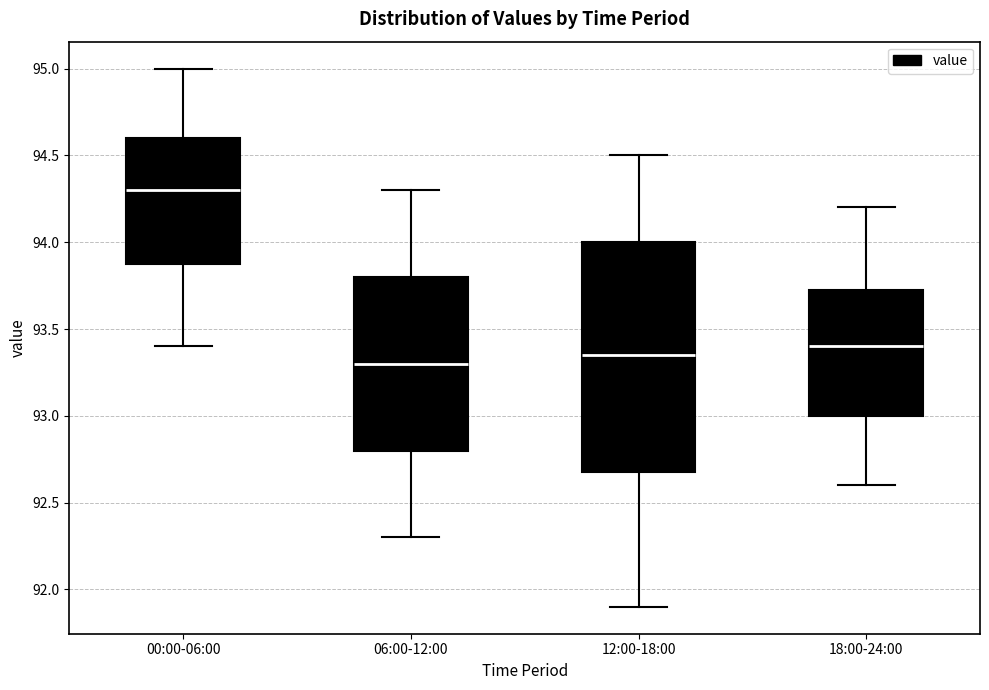

Reading left to right, read every box against the y-axis: the position of its median line, the range the box covers, and the ends of its whiskers. The values are not printed on the chart, so give them approximately, as read against the axis.

00:00-06:00: median 94.30, box 93.90 to 94.60, whiskers 93.40 to 95.00
06:00-12:00: median 93.30, box 92.80 to 93.80, whiskers 92.30 to 94.30
12:00-18:00: median 93.35, box 92.70 to 94.00, whiskers 91.90 to 94.50
18:00-24:00: median 93.40, box 93.00 to 93.75, whiskers 92.60 to 94.20